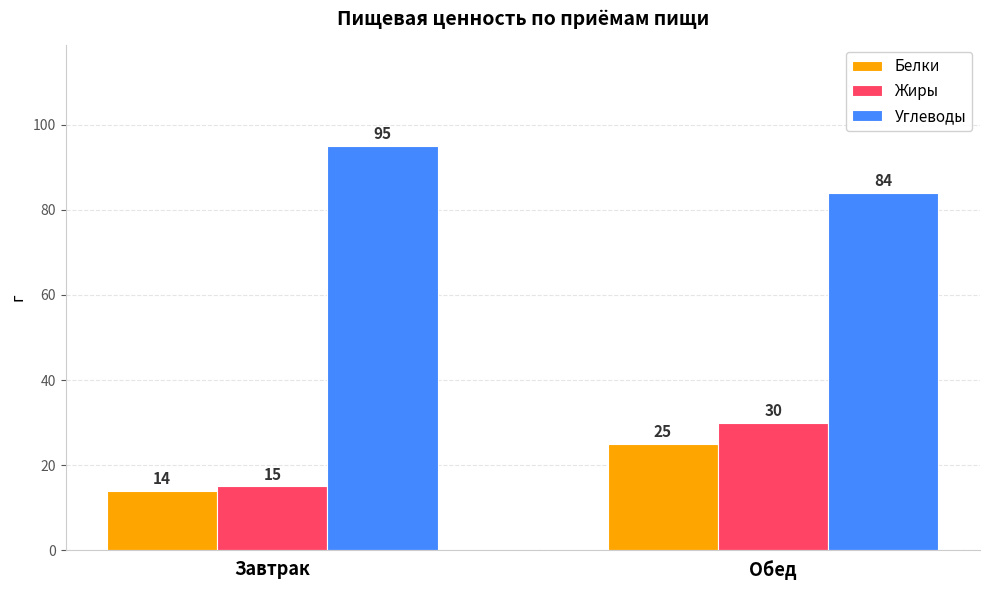

List the series in order of their peak value, highest first.

Углеводы, Жиры, Белки